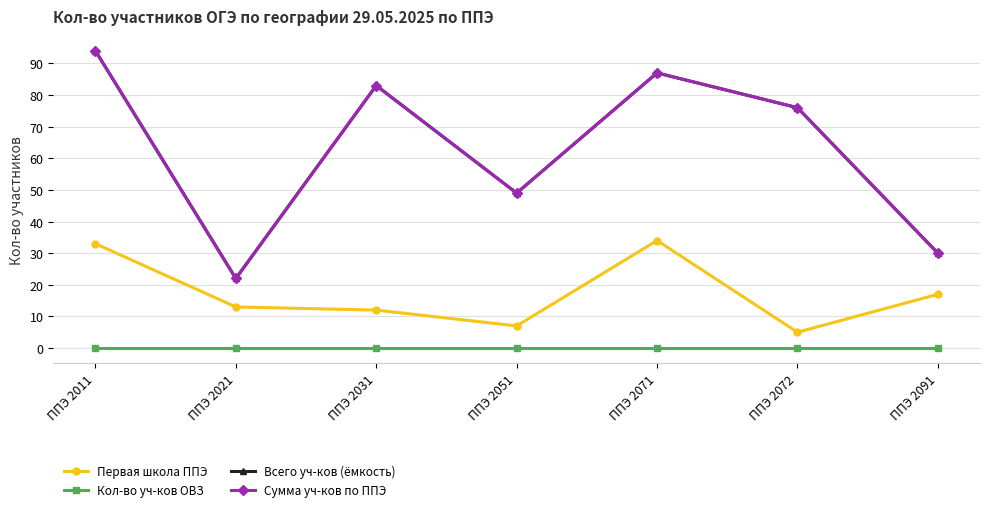

Does the chart have visible grid lines?

Yes